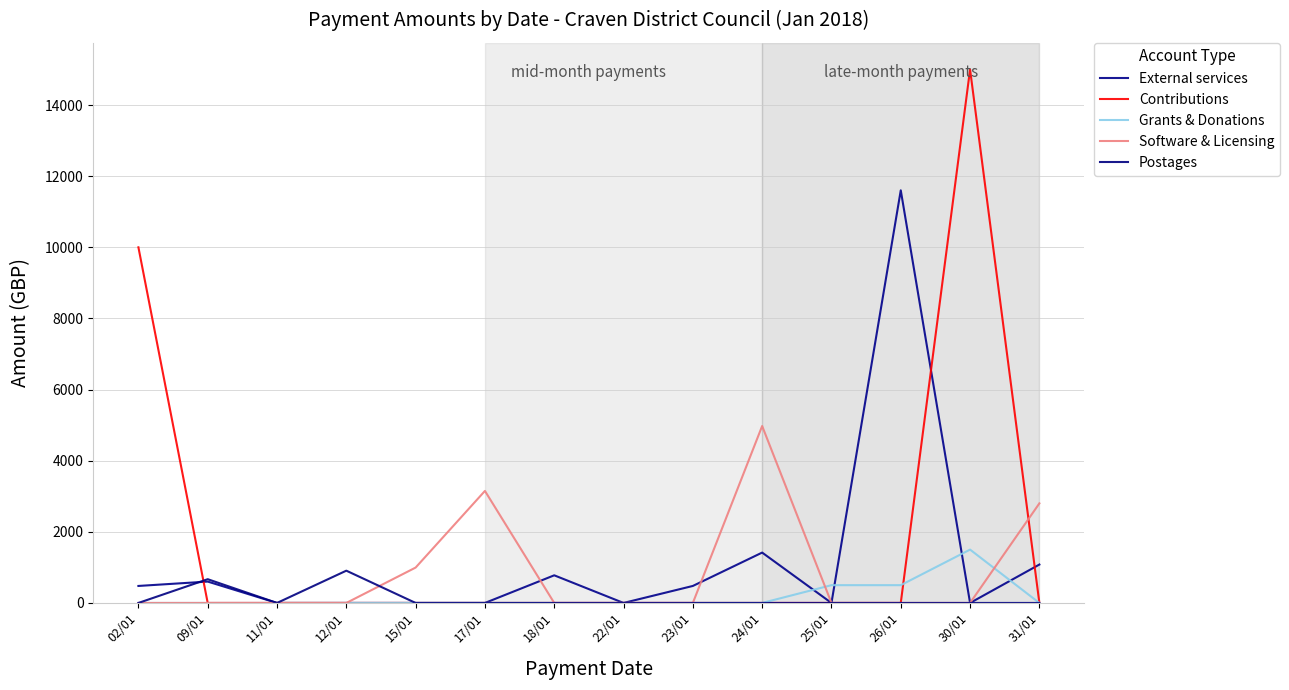

What is the spread (max minus min) of values at 09/01?

668.0